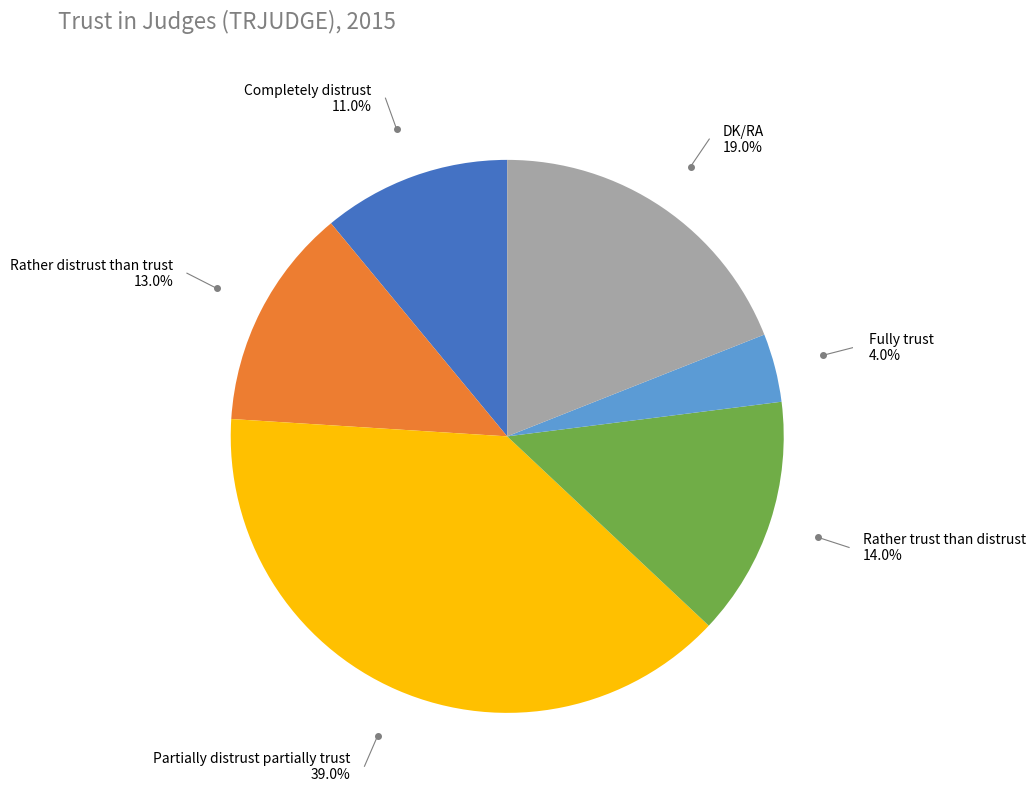

How much of the chart is everything except Partially distrust partially trust?

61.0%